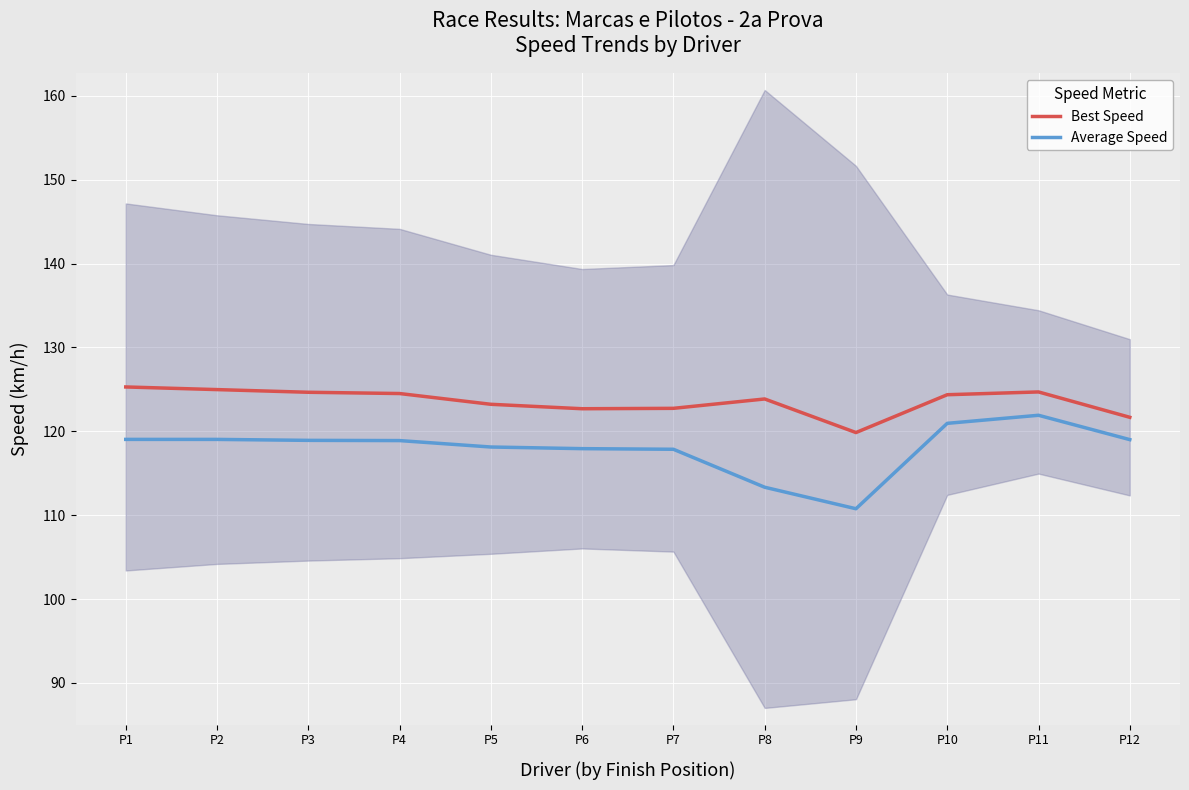

List the series in order of their peak value, lowest first.

Average Speed, Best Speed